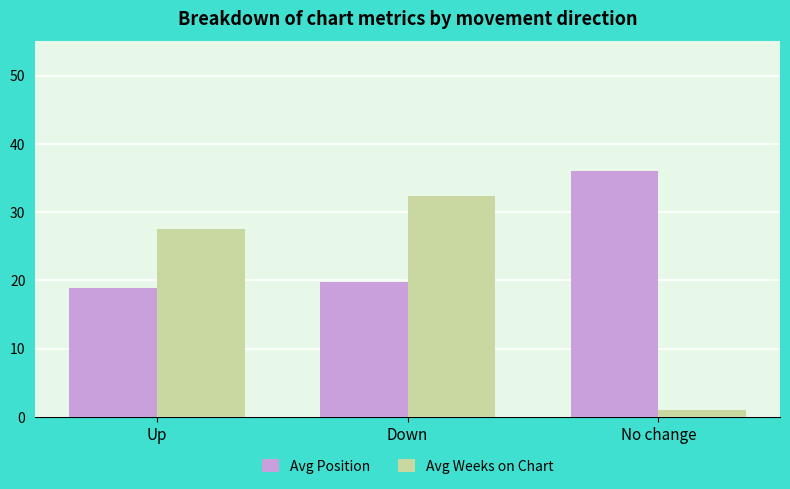

What is the difference between the maximum and minimum values in the Avg Position series?

17.1